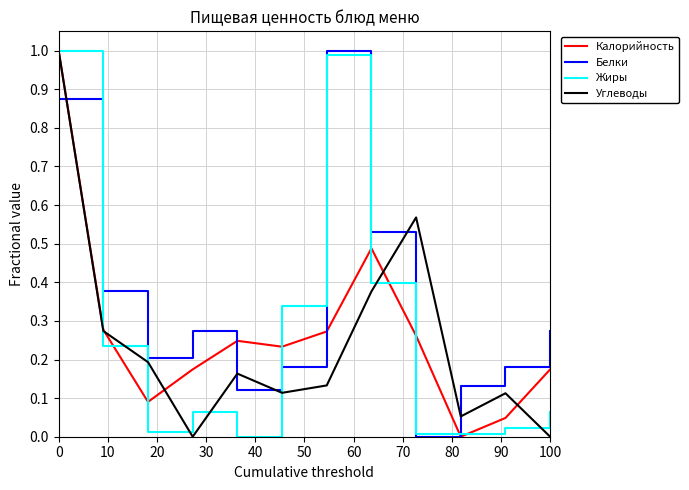

What are all the series names shown in the legend?

Калорийность, Белки, Жиры, Углеводы